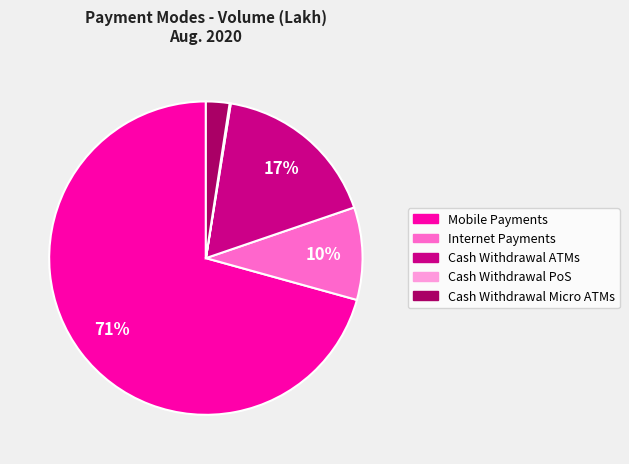

True or false: Cash Withdrawal Micro ATMs accounts for 15% of the total.

False